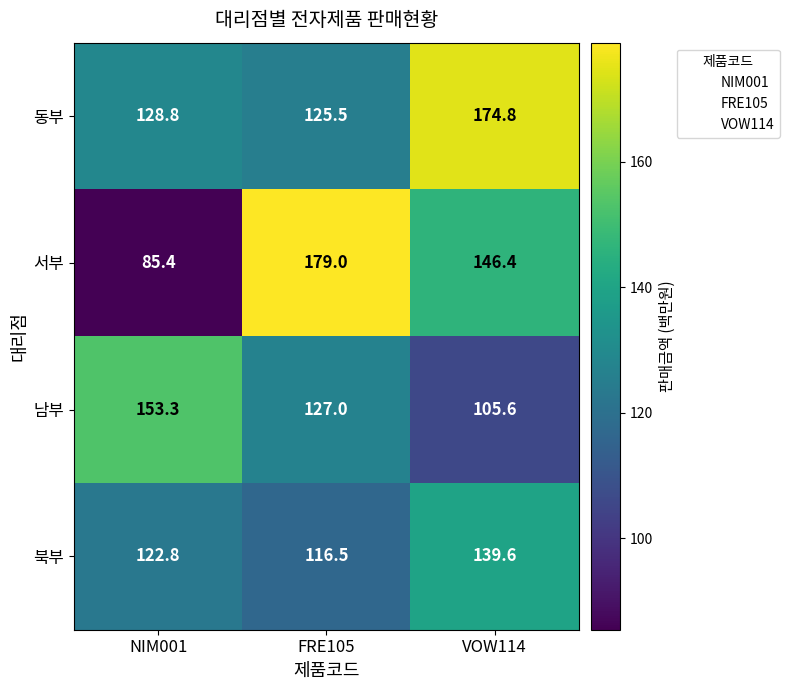

What is the maximum value for 북부?

139.6